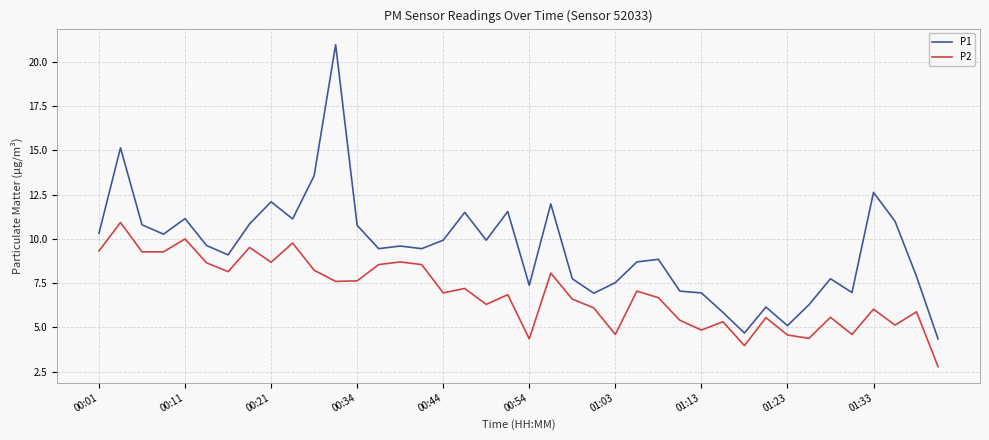

What is the smallest value displayed?

2.8